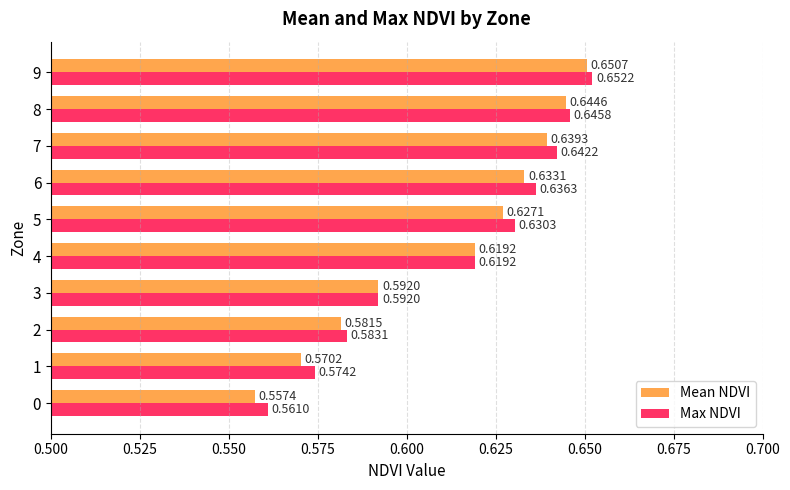

What is the difference between the maximum and minimum values in the Max NDVI series?

0.1